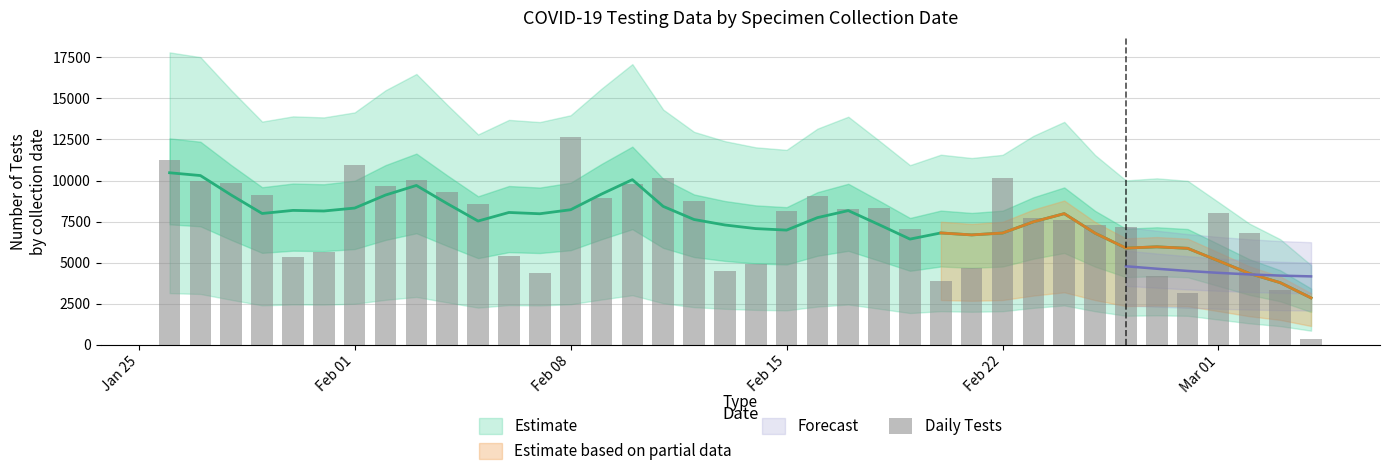

How many values are below 8144?

19